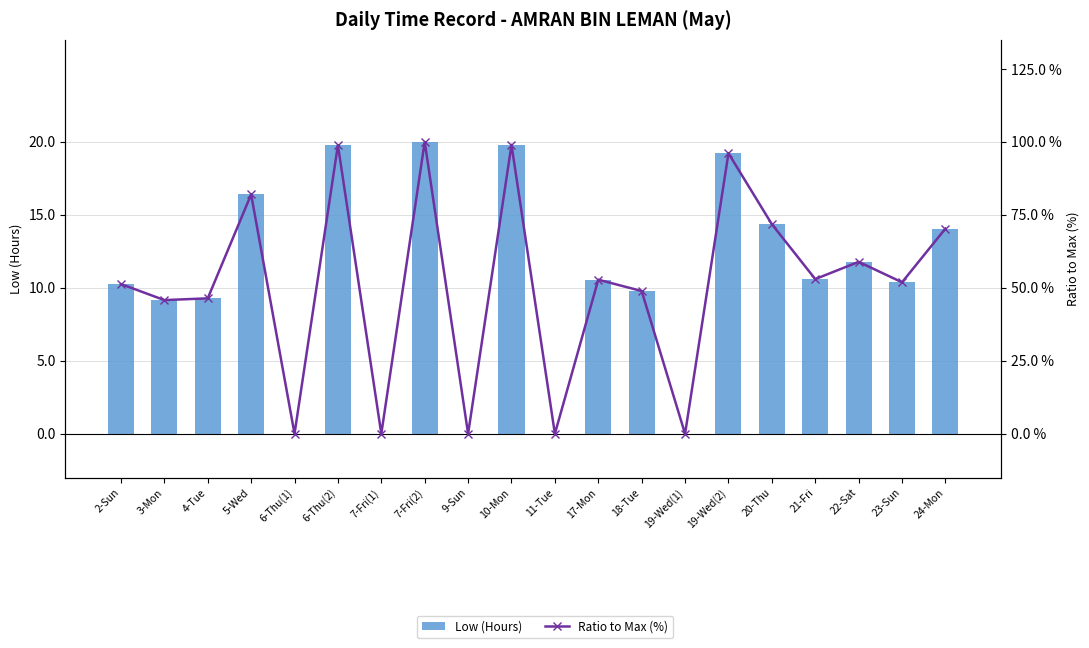

What is the sum of all Ratio to Max (%) values?

1027.1